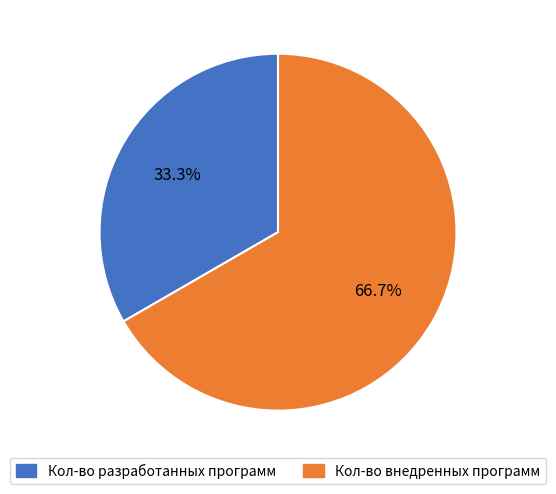

What portion of the pie excludes Кол-во разработанных программ?

66.7%